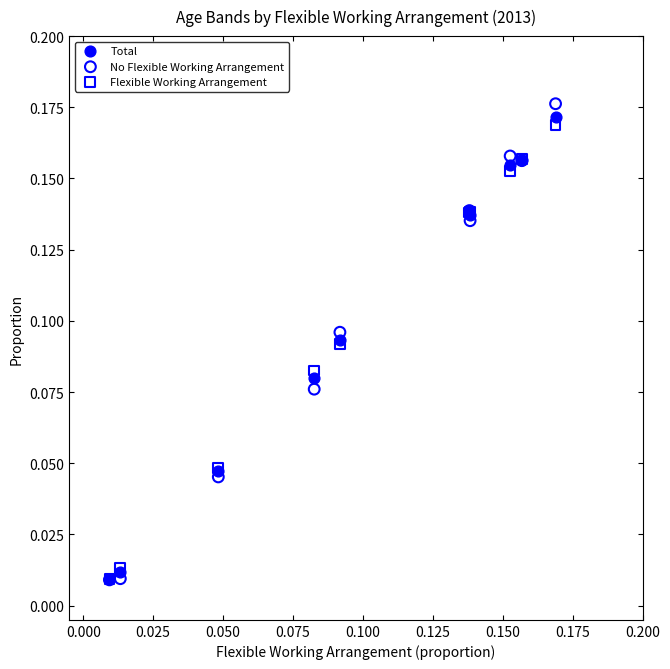

Which series reaches the maximum Y coordinate?

No Flexible Working Arrangement